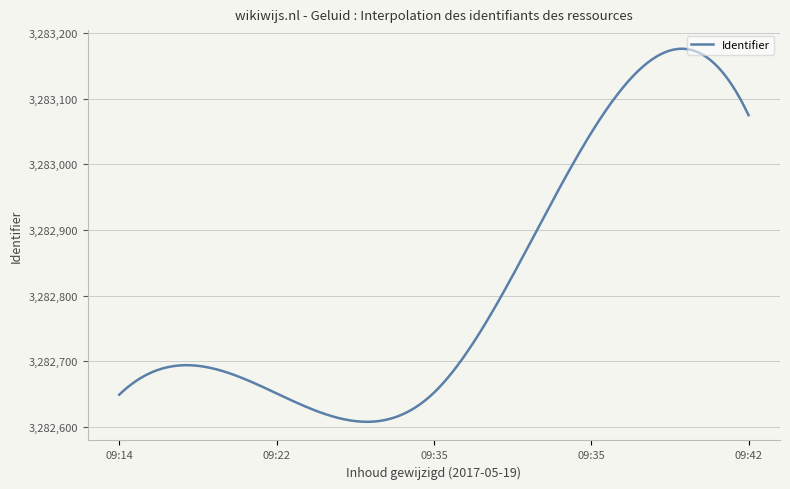

What is the difference between the maximum and minimum values?

568.5